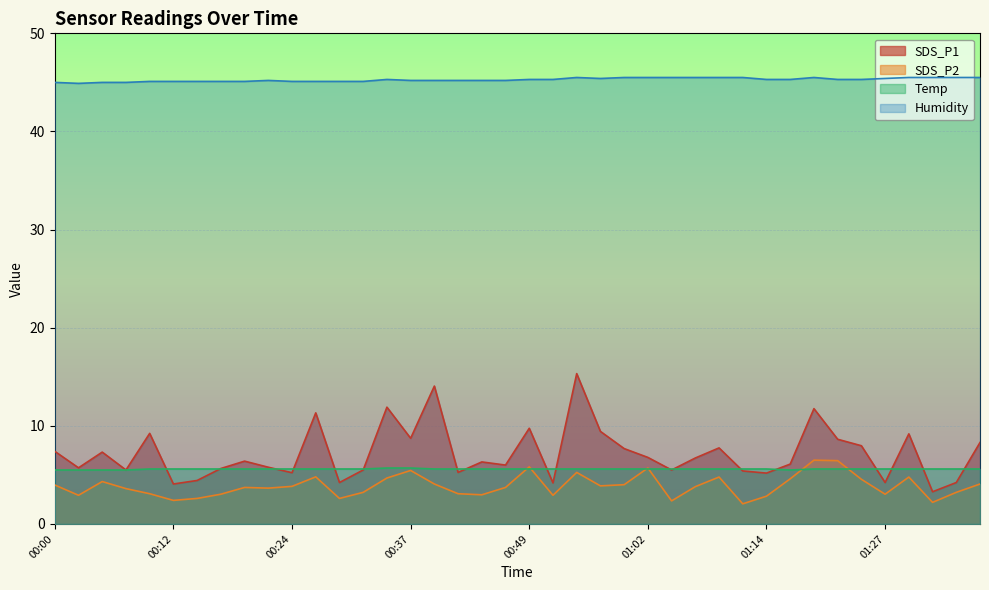

At which label is Temp closest to 5?

00:00